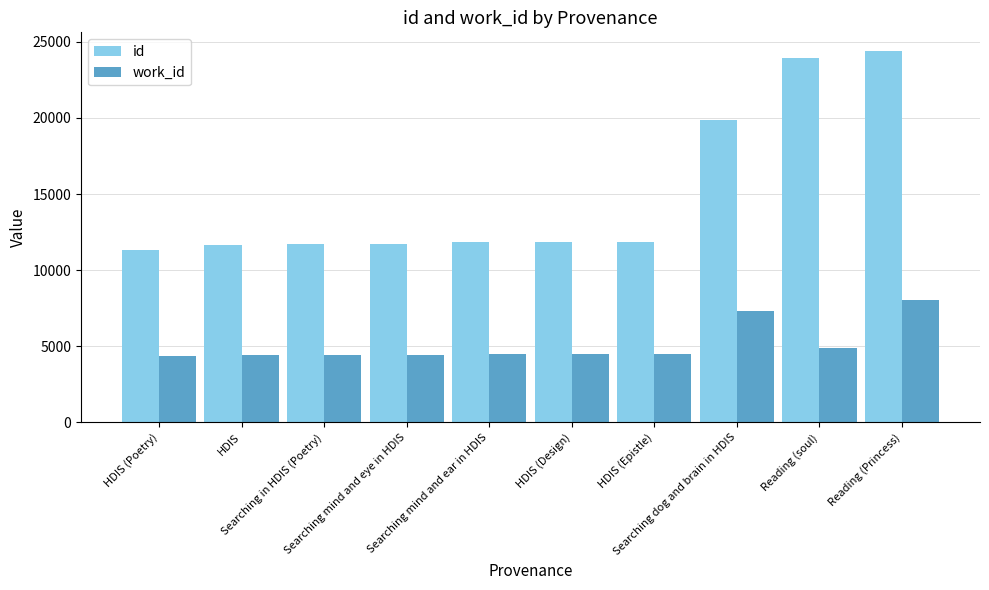

How many series are shown in this chart?

2